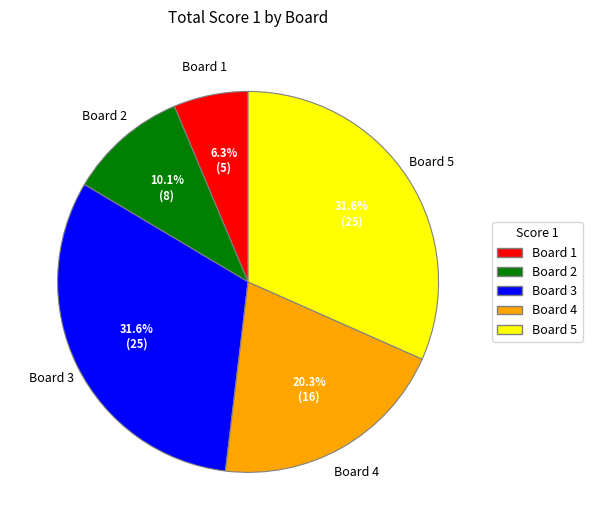

To the nearest percent, what is the difference between the Board 3 and Board 2 slice percentages?

22%